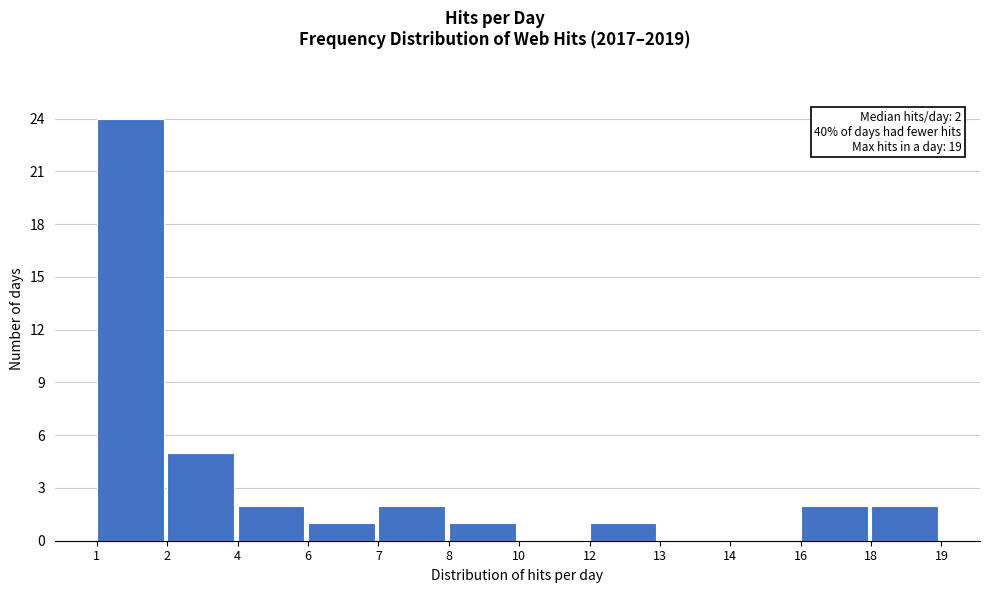

Reading left to right, transcribe all the data shown in this chart.

1=24	2=5	4=2	6=1	7=2	8=1	10=0	12=1	13=0	14=0	16=2	18=2